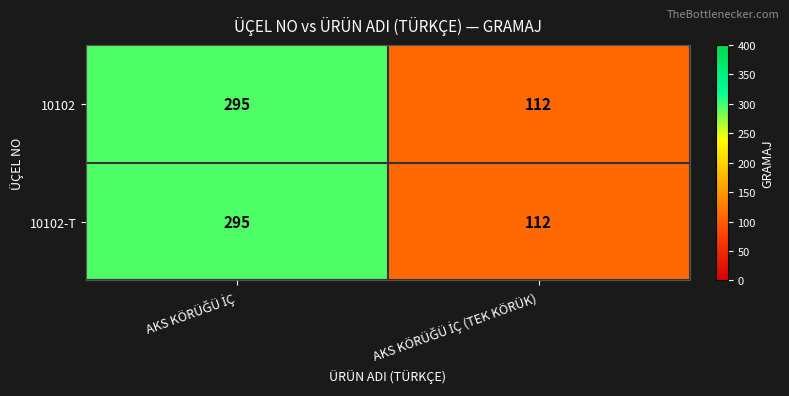

What is the maximum value for 10102-T?

295